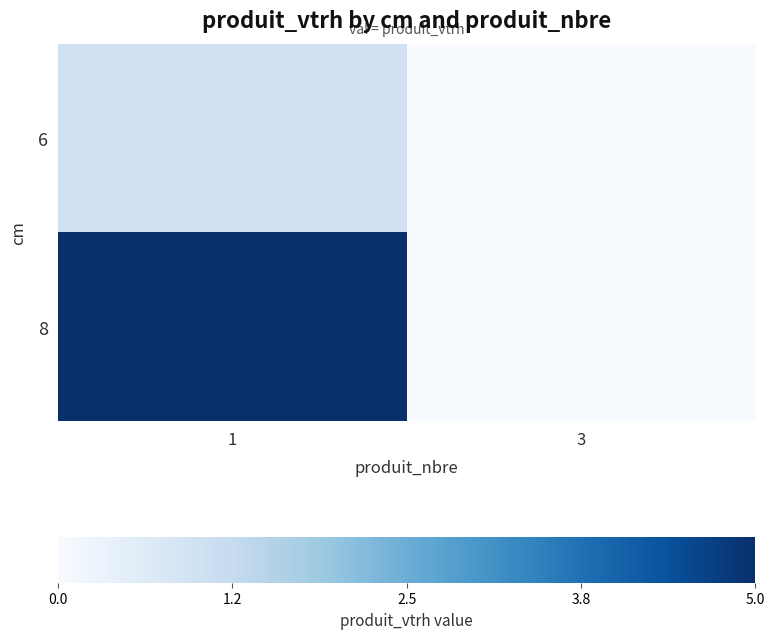

Reading left to right, what are all the values shown in this chart?

6: 1=1	3=0
8: 1=5	3=0